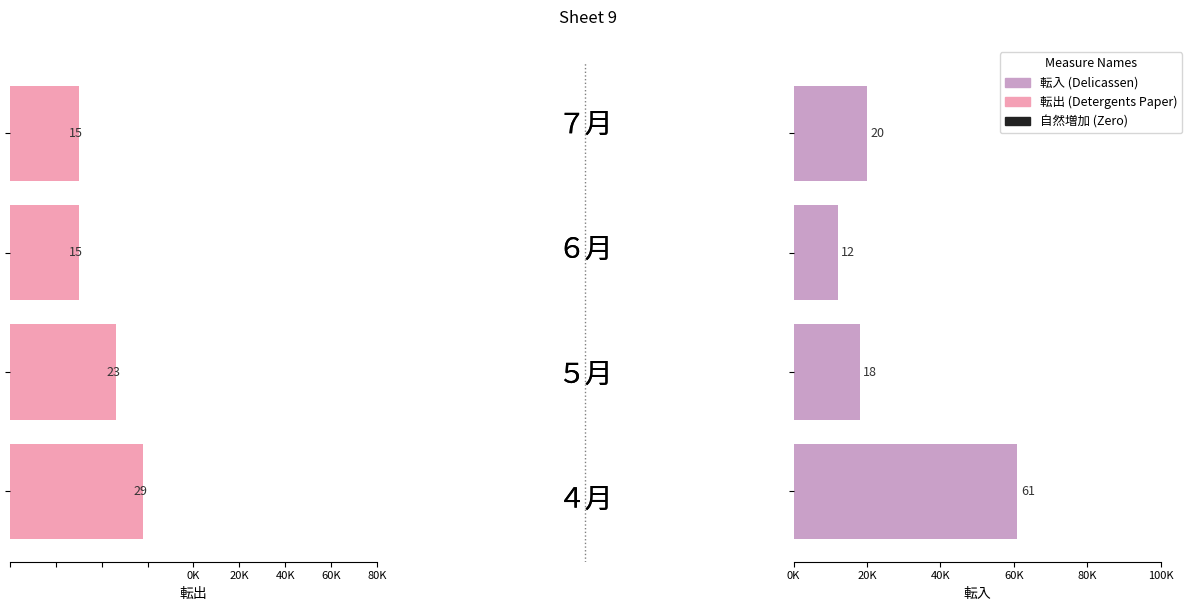

How many values in the 転入 series exceed 20?

1